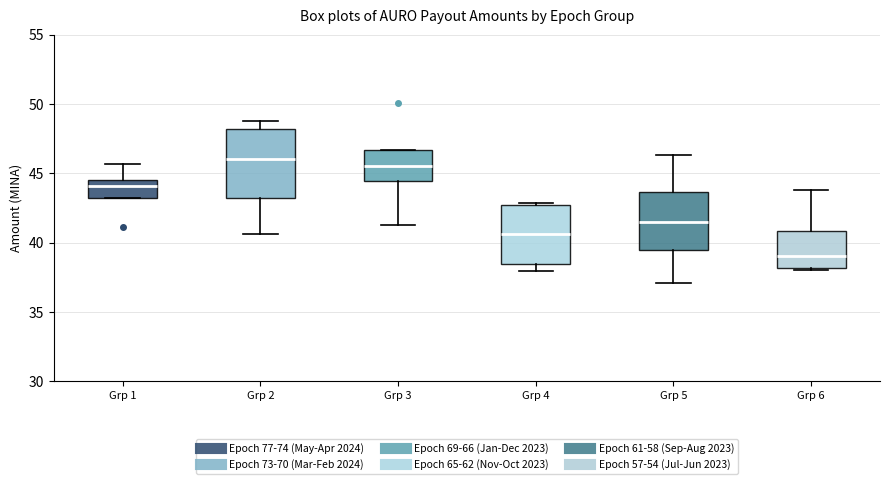

Reading left to right, transcribe this box plot: for each box, give where its median line is, the range the box spans, and where its two whiskers end, as read against the y-axis. The values are not printed on the chart, so give them approximately, as read against the axis.

Grp 1: median 44.0, box 43.0 to 44.5, whiskers 43.0 to 45.5
Grp 2: median 46.0, box 43.0 to 48.0, whiskers 40.5 to 49.0
Grp 3: median 45.5, box 44.5 to 46.5, whiskers 41.5 to 46.5
Grp 4: median 40.5, box 38.5 to 42.5, whiskers 38.0 to 43.0
Grp 5: median 41.5, box 39.5 to 43.5, whiskers 37.0 to 46.5
Grp 6: median 39.0, box 38.0 to 41.0, whiskers 38.0 to 44.0